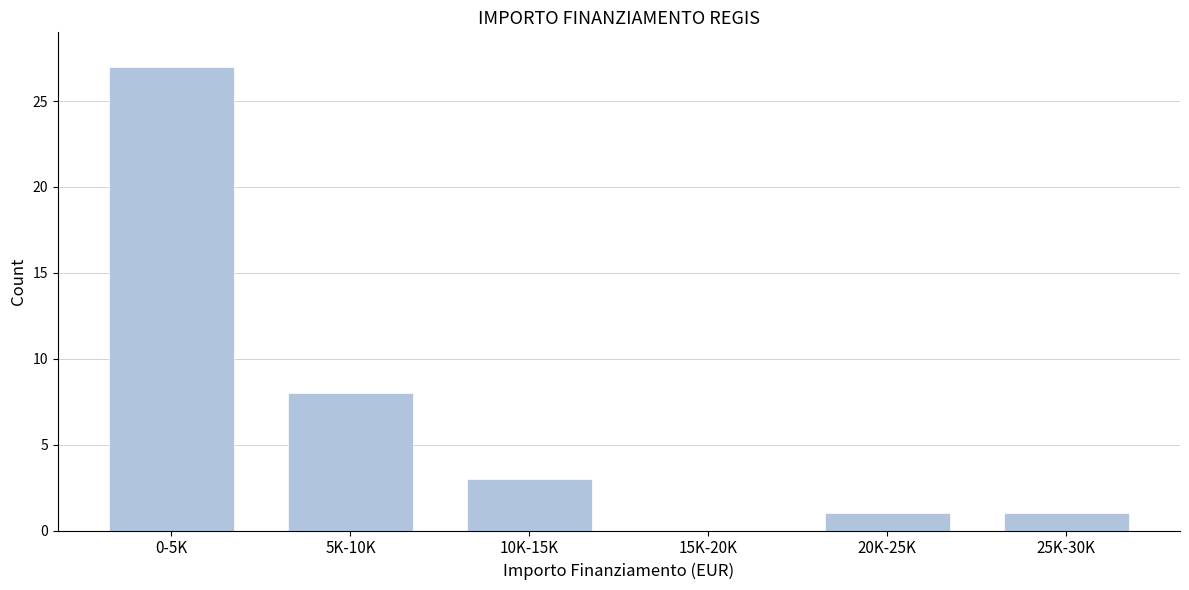

Reading left to right, list all the values displayed in this chart.

0-5K=27	5K-10K=8	10K-15K=3	15K-20K=0	20K-25K=1	25K-30K=1